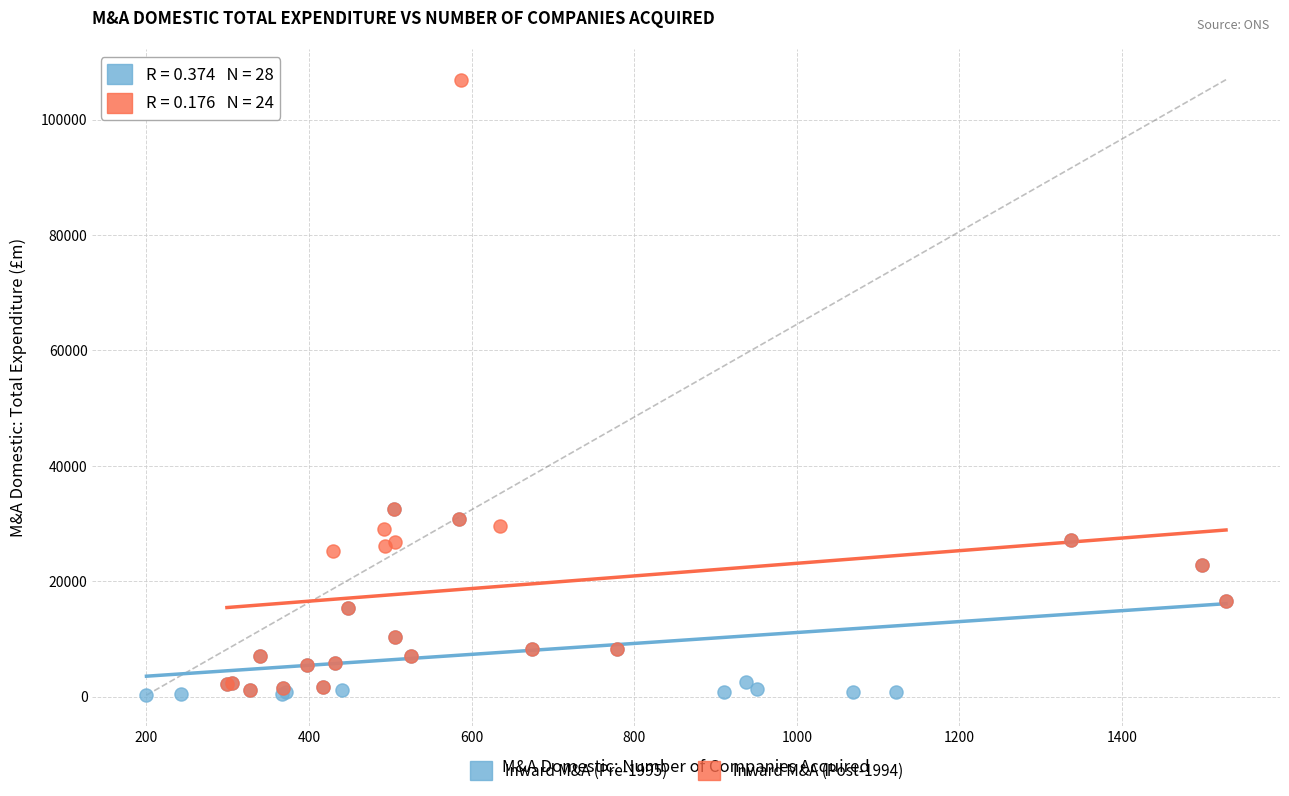

Which series contains the highest Y value?

Inward M&A (Post-1994)